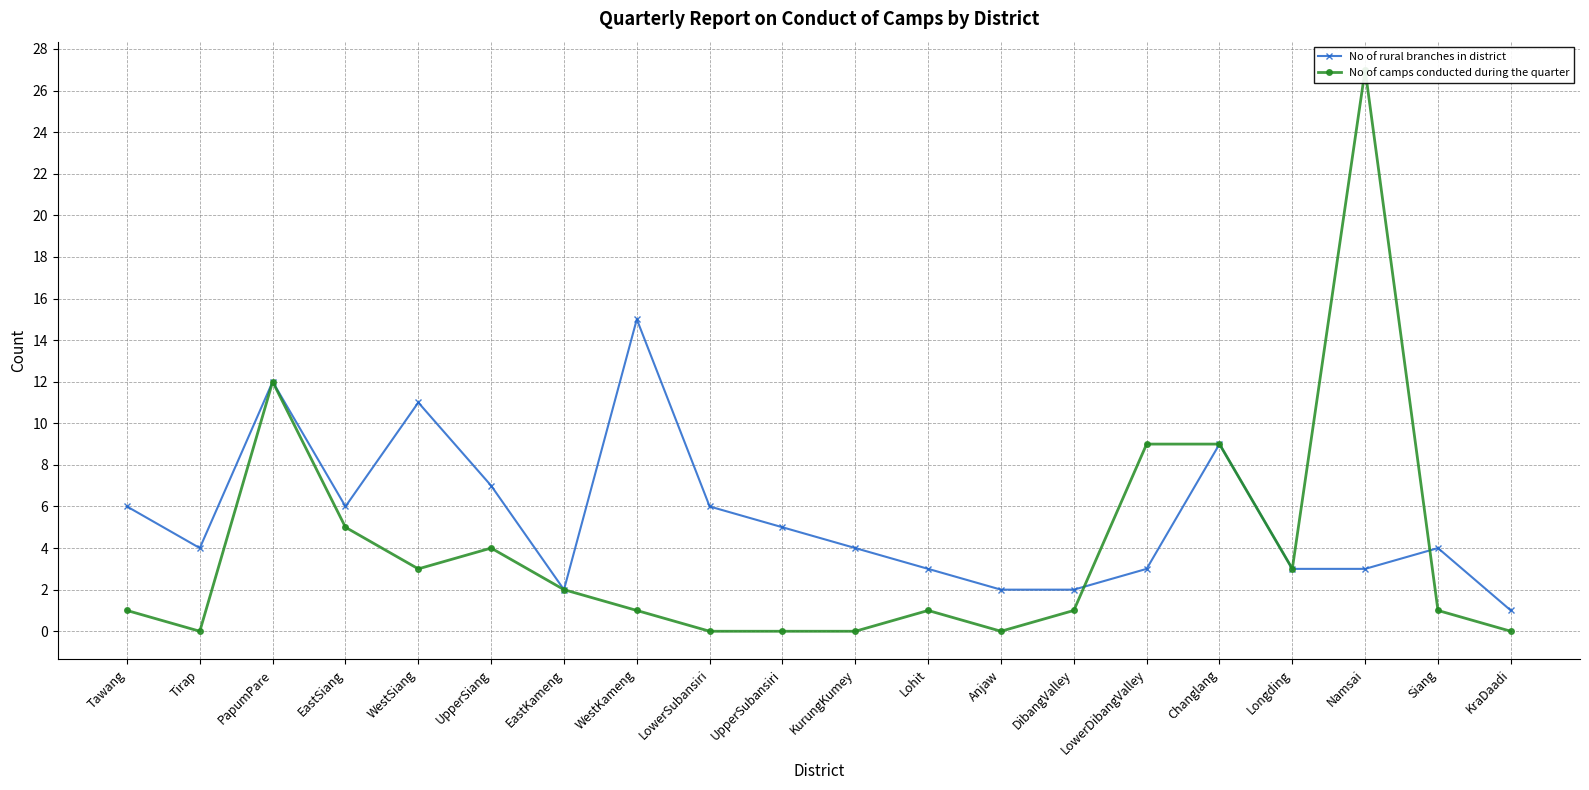

Rank the categories by No of rural branches in district value from lowest to highest.

KraDaadi, EastKameng, Anjaw, DibangValley, Lohit, LowerDibangValley, Longding, Namsai, Tirap, KurungKumey, Siang, UpperSubansiri, Tawang, EastSiang, LowerSubansiri, UpperSiang, Changlang, WestSiang, PapumPare, WestKameng